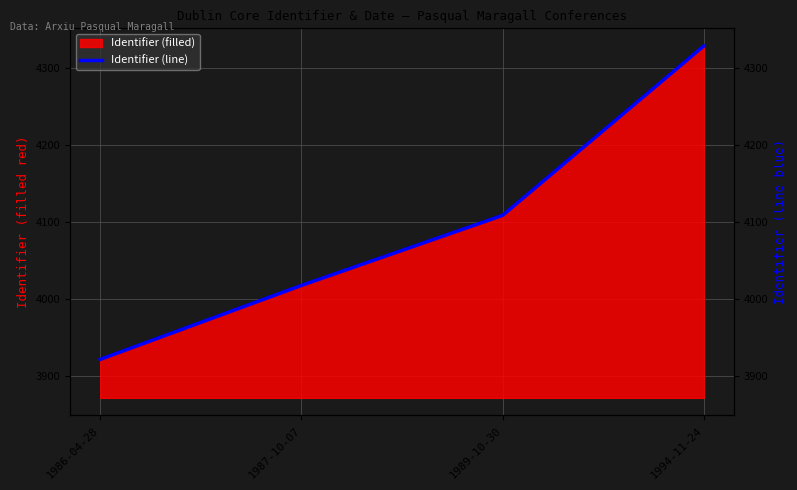

Is it true that the value at 1987-10-07 is 4018?

True